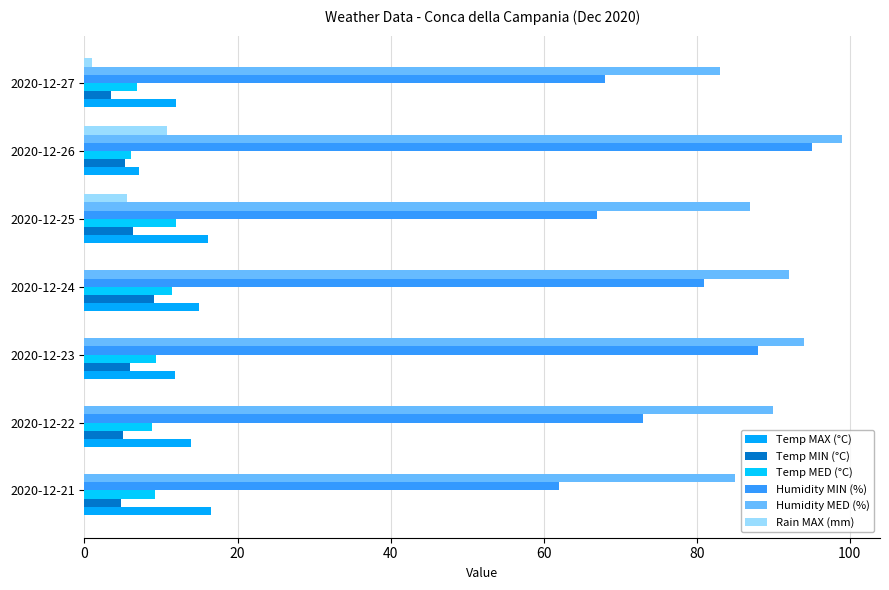

Which series has the largest total across all categories?

Humidity MED (%)